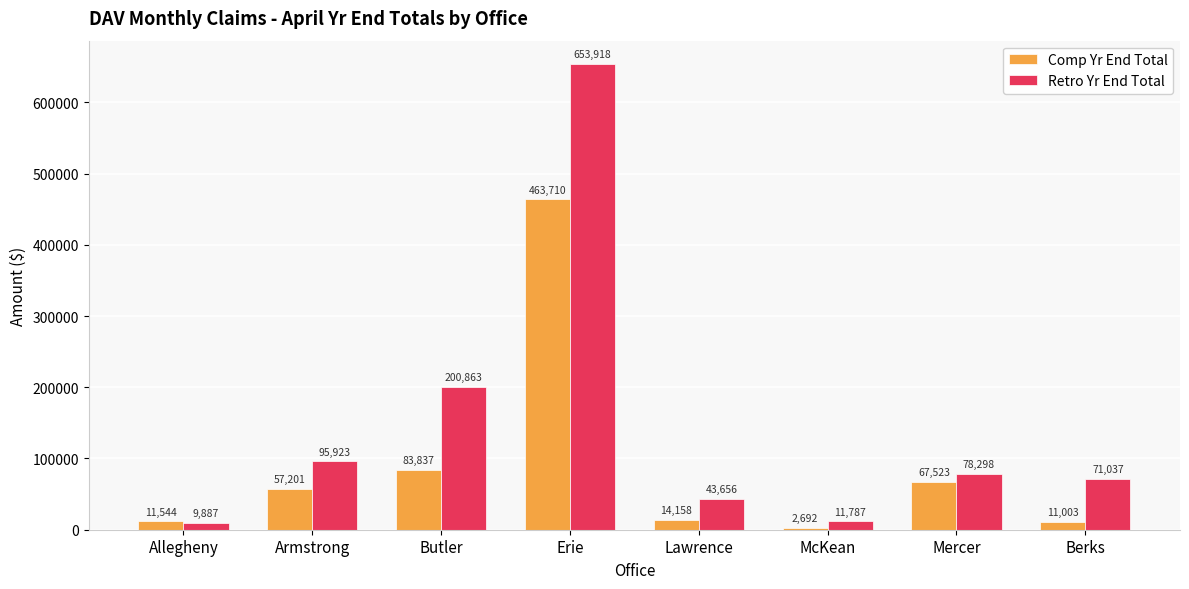

What is the spread (max minus min) of values at Erie?

190208